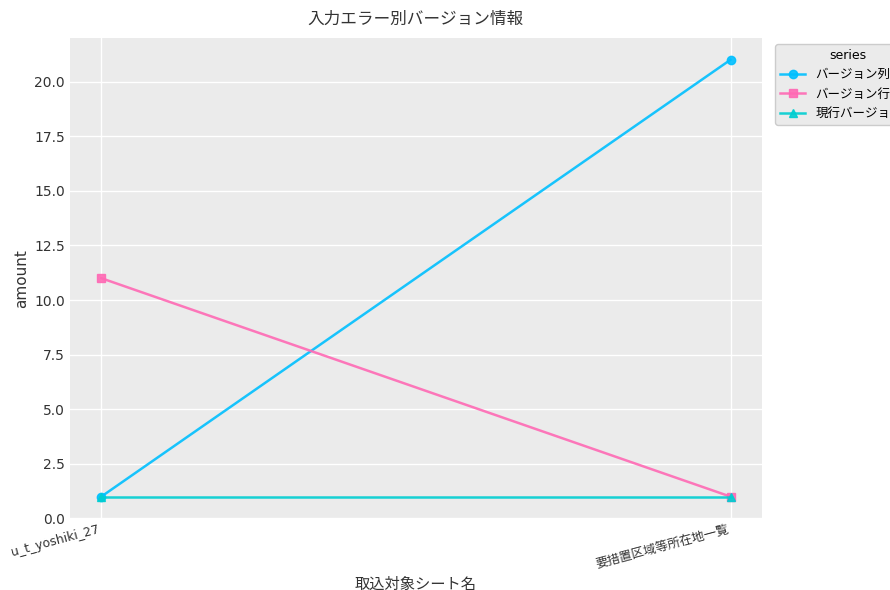

What is the smallest value displayed?

1